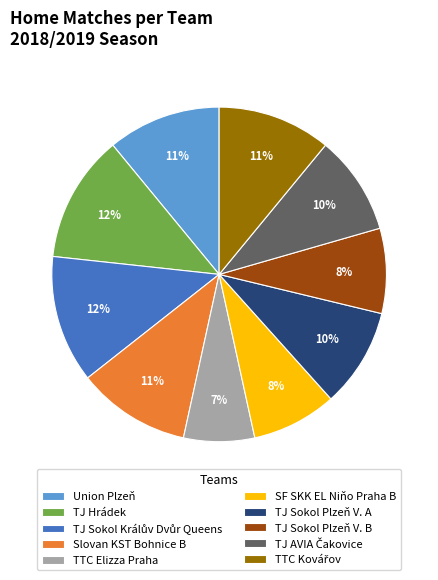

To the nearest percent, what is the difference between the largest and smallest slice percentages?

5%